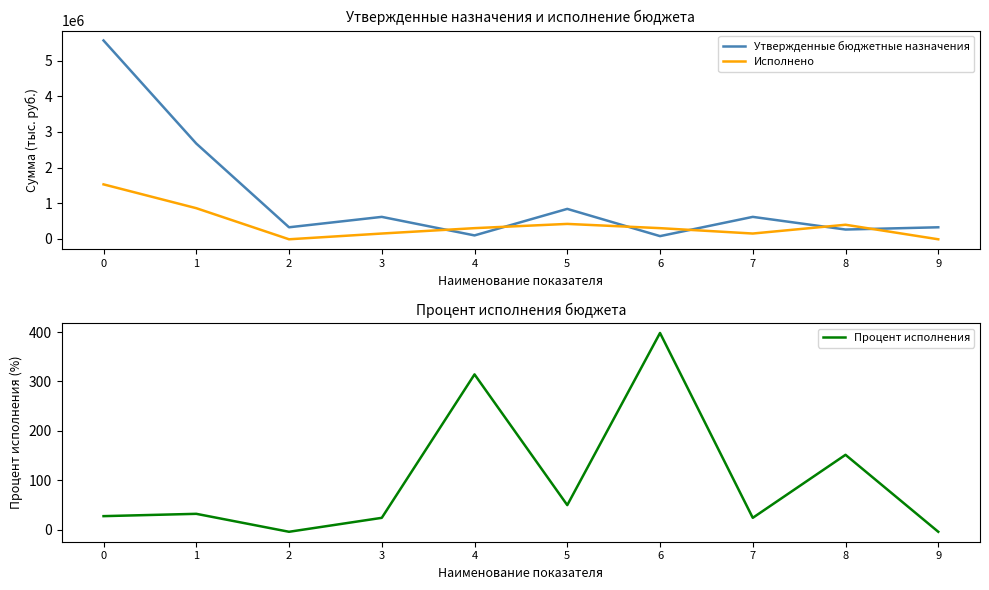

Which has a higher value, 2 or 6?

2